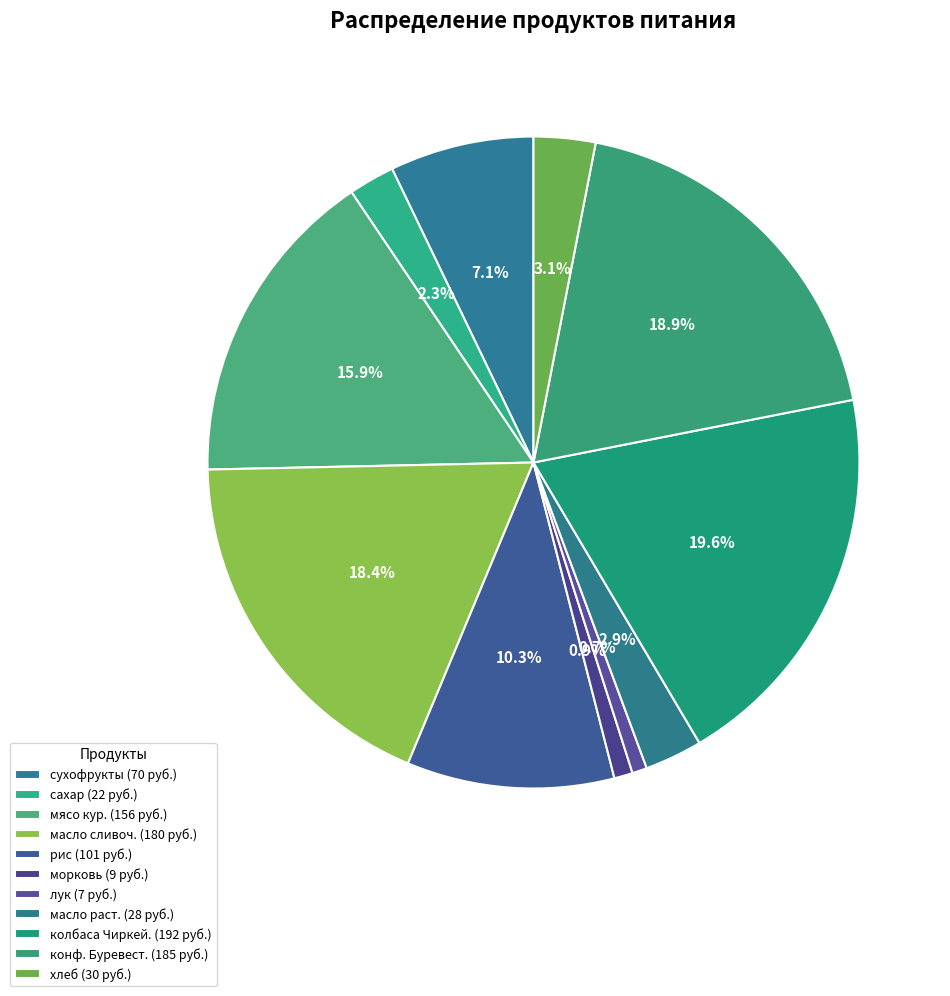

Is there a majority slice in this chart?

No